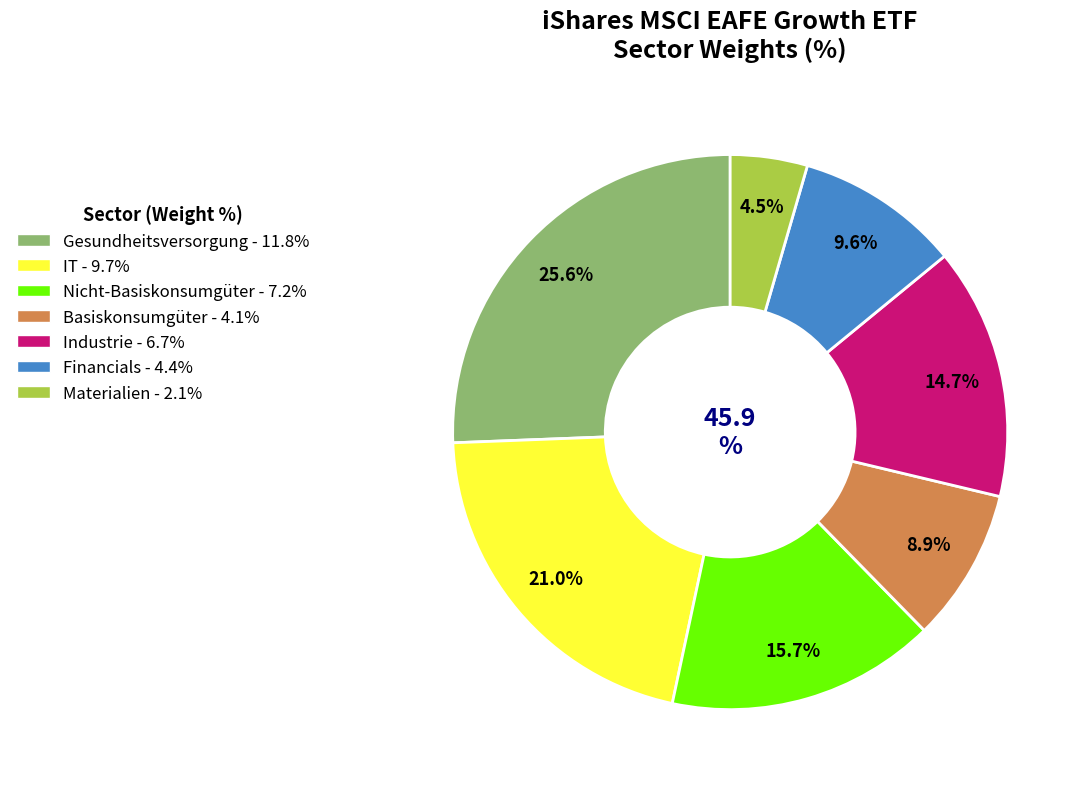

Which slice is the smallest?

Materialien